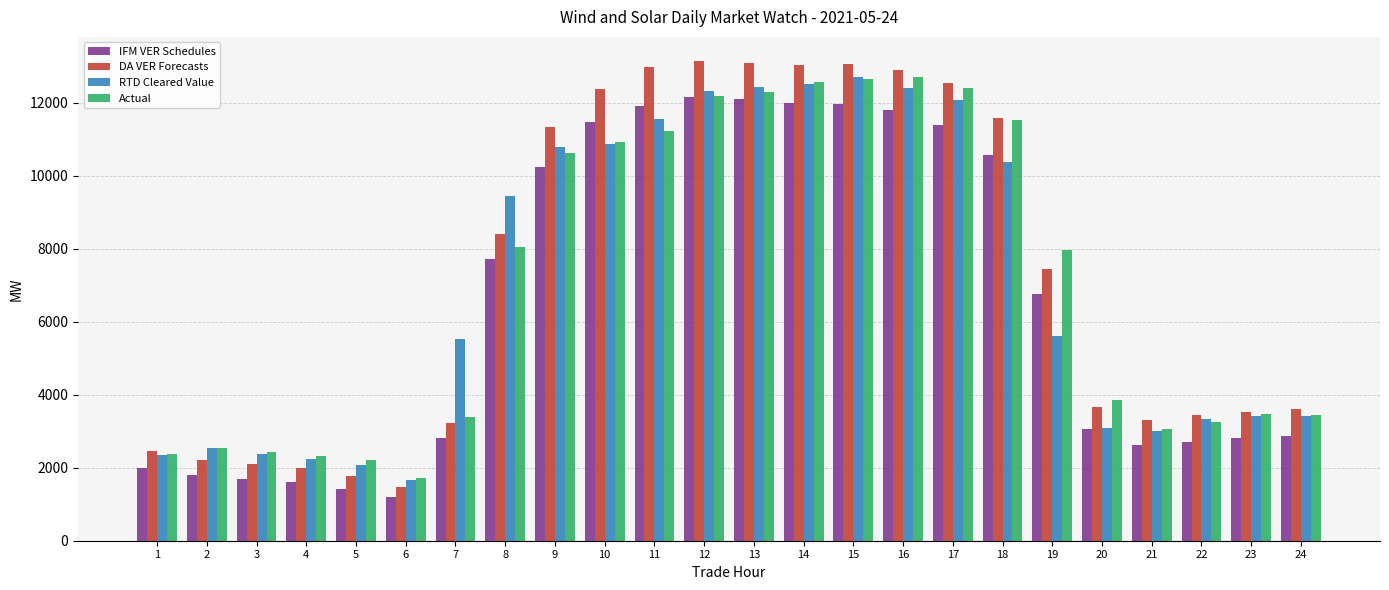

What is the total value across all series at 23?

13212.0